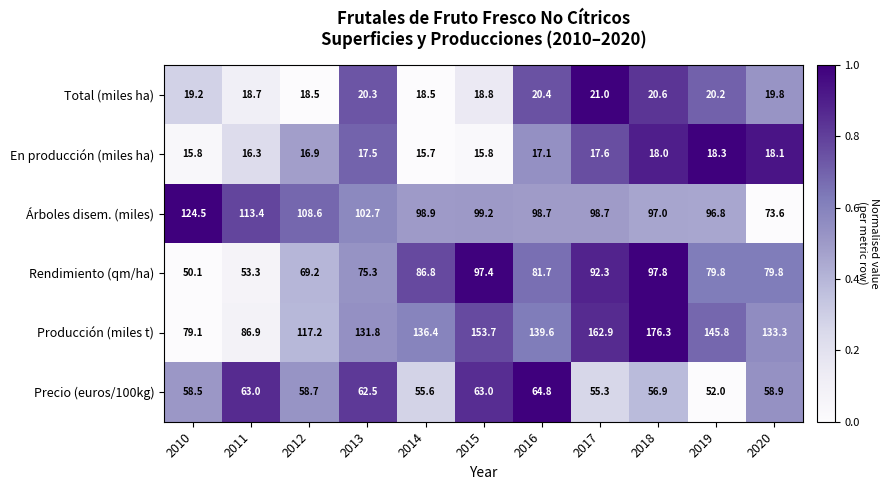

What is the total value across all series at 2016?

422.3